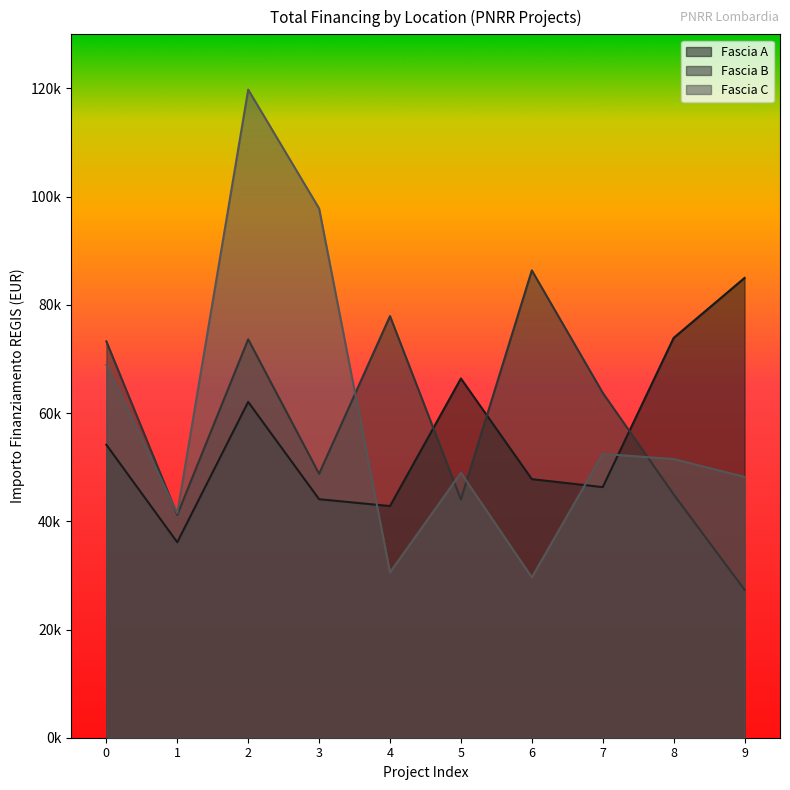

Is the value of Fascia C at 6 greater than the value of Fascia B at 1?

No